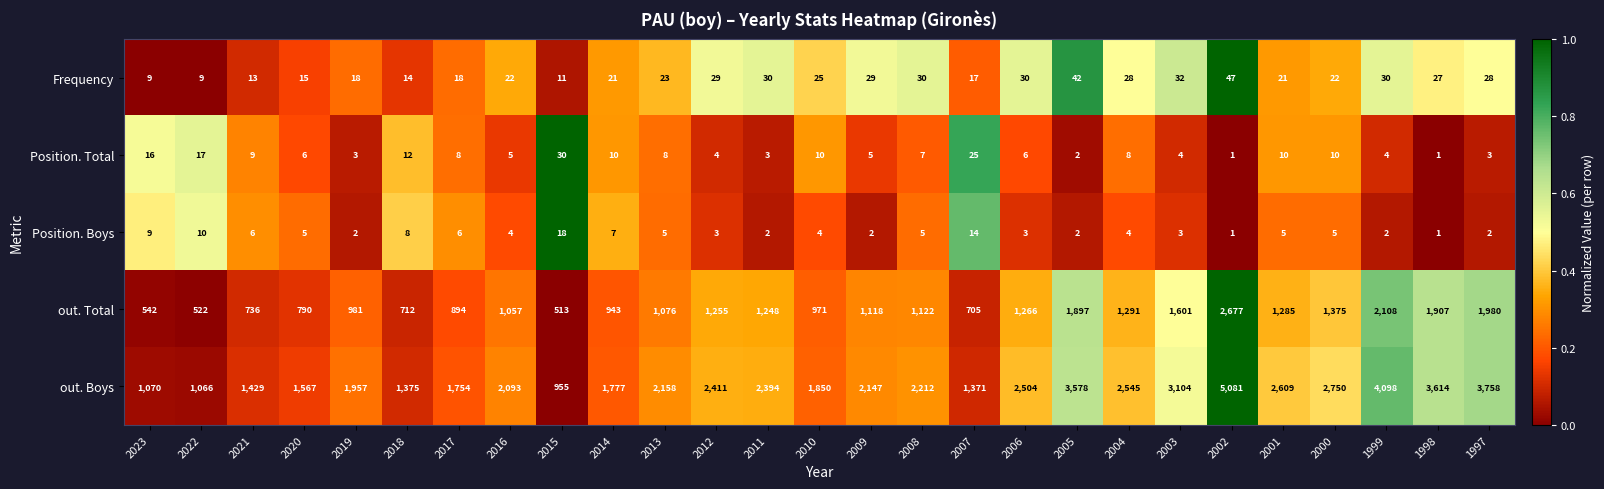

How many data points in Position. Boys are less than 4?

11